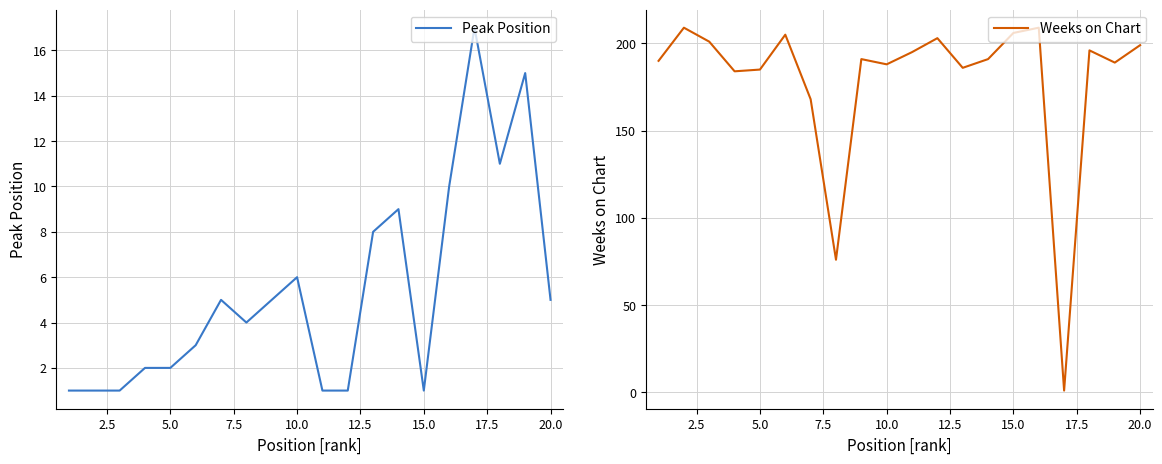

Does the chart have visible grid lines?

Yes